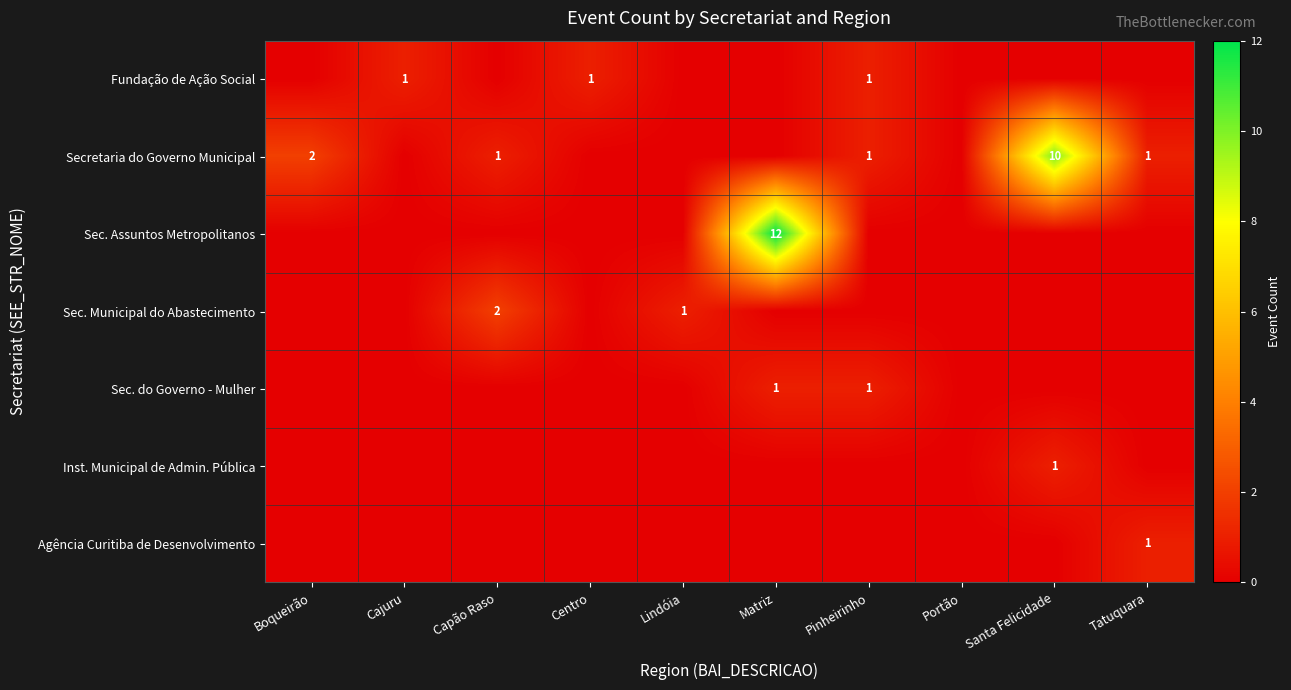

True or false: Secretaria do Governo Municipal has a value of 0 at Tatuquara.

False